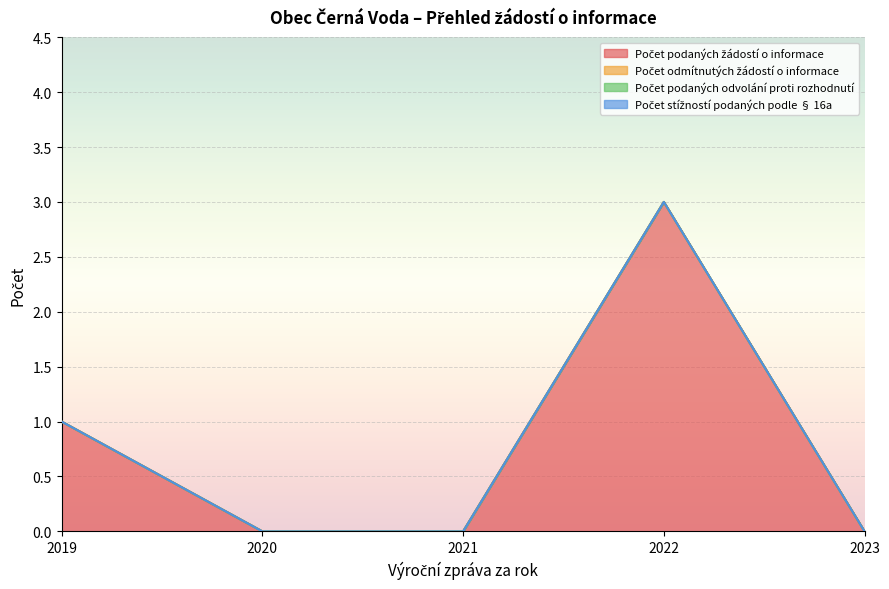

At how many categories does at least one series exceed 1?

1